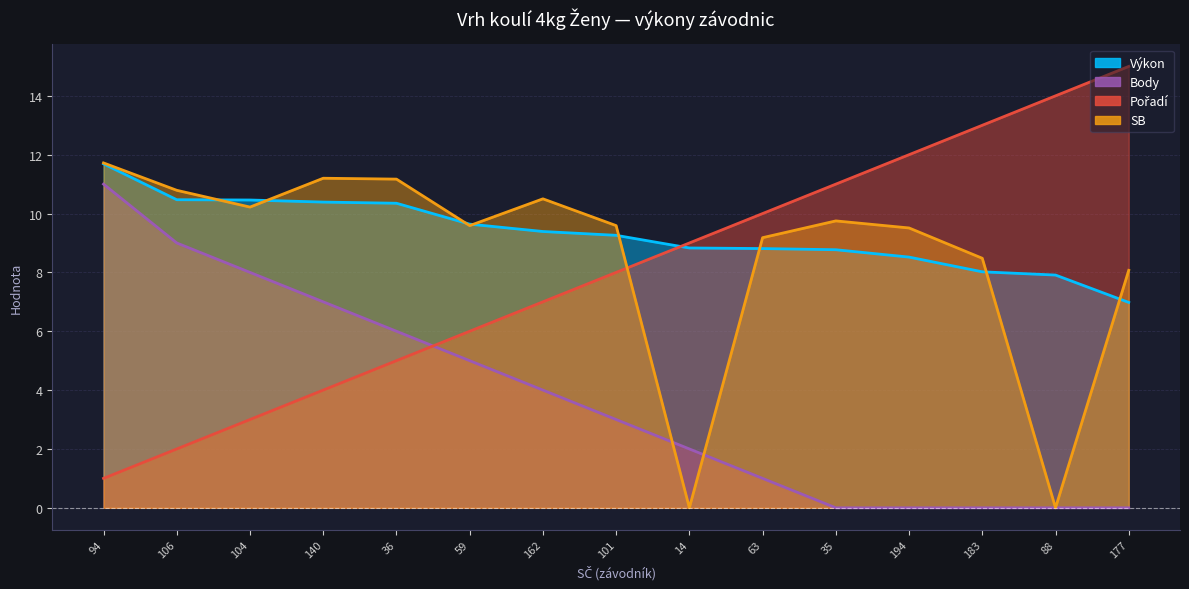

What is the value of the Pořadí point at the 1st from the left?

1.0